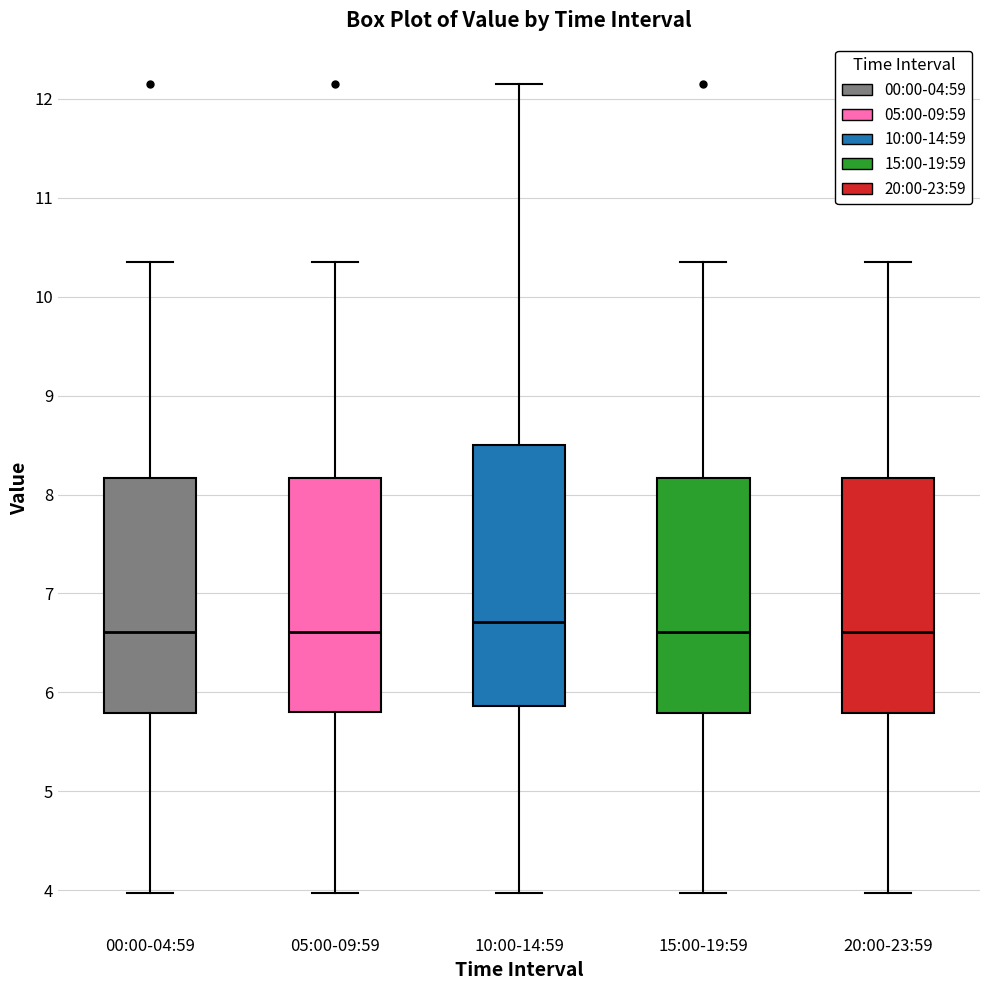

Reading left to right, transcribe this box plot: for each box, give where its median line is, the range the box spans, and where its two whiskers end, as read against the y-axis. The values are not printed on the chart, so give them approximately, as read against the axis.

00:00-04:59: median 6.6, box 5.8 to 8.2, whiskers 4.0 to 10.4
05:00-09:59: median 6.6, box 5.8 to 8.2, whiskers 4.0 to 10.4
10:00-14:59: median 6.7, box 5.9 to 8.5, whiskers 4.0 to 12.2
15:00-19:59: median 6.6, box 5.8 to 8.2, whiskers 4.0 to 10.4
20:00-23:59: median 6.6, box 5.8 to 8.2, whiskers 4.0 to 10.4